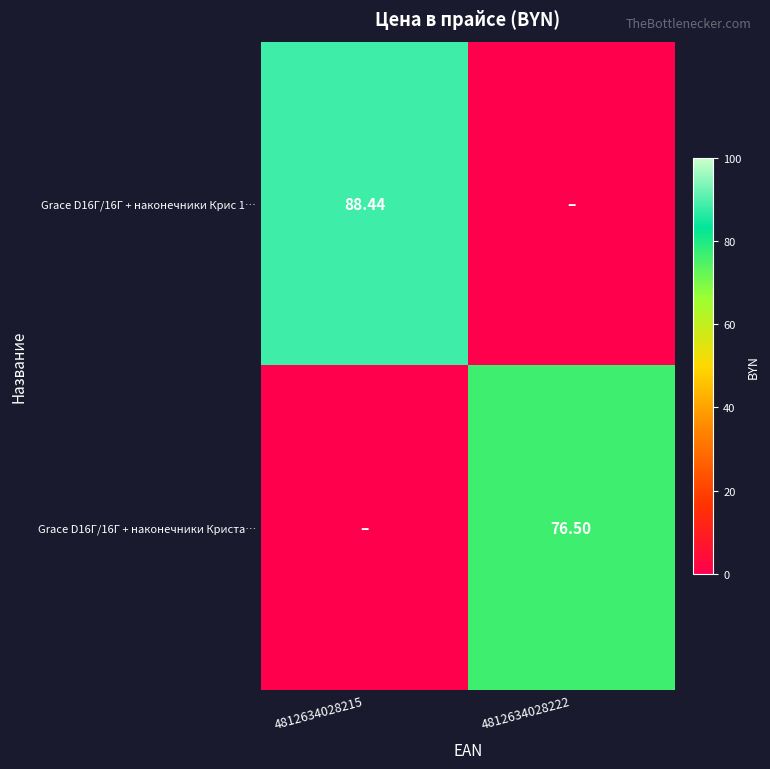

Between 4812634028215 and 4812634028222, which is larger?

4812634028215